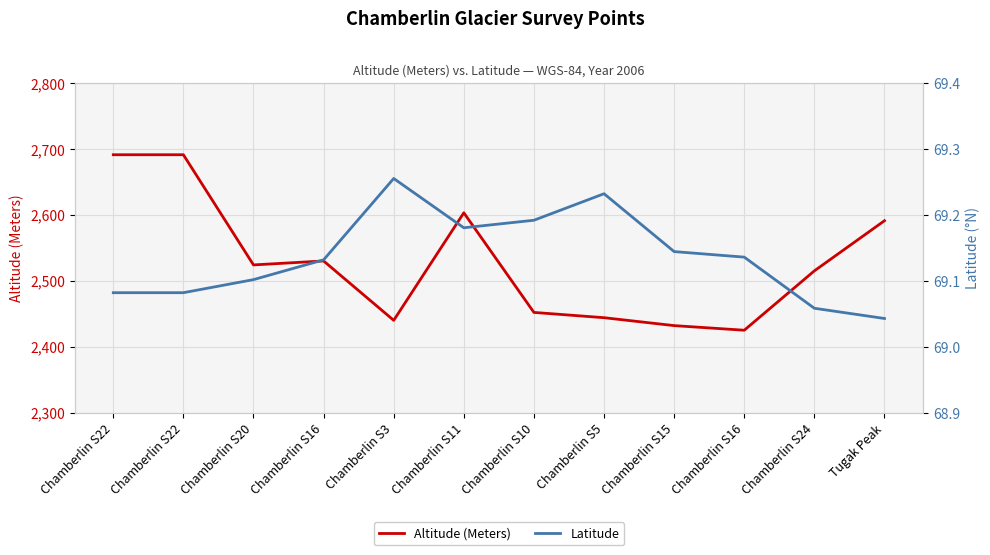

Where is the first local maximum for Altitude (Meters)?

Chamberlin S16